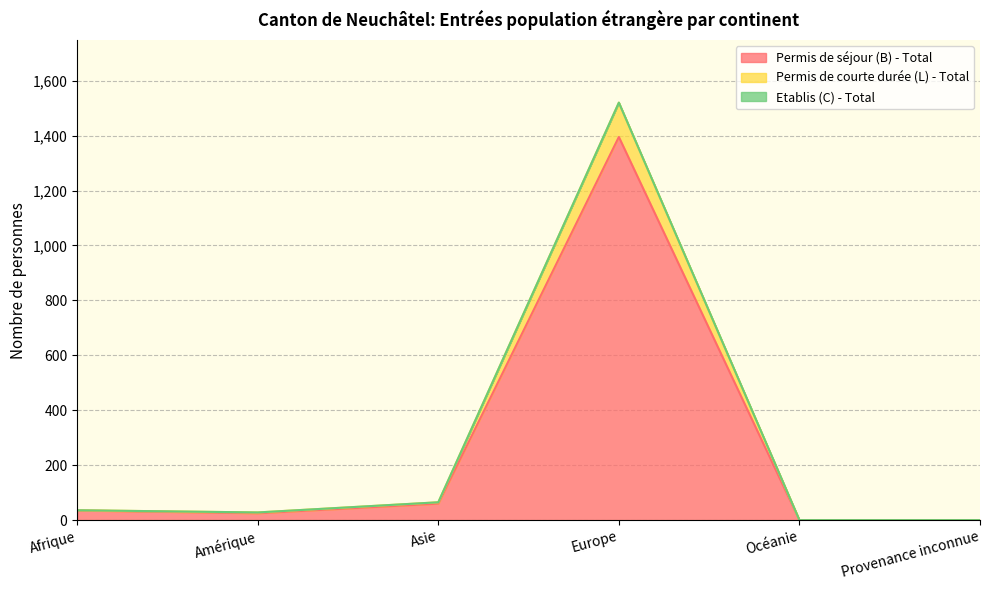

At how many categories does at least one series exceed 434?

1